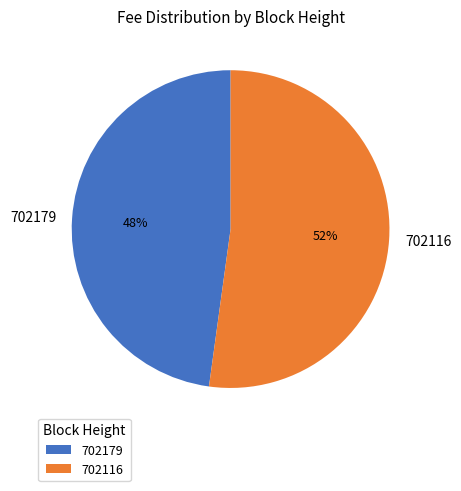

How many segments does this pie chart have?

2